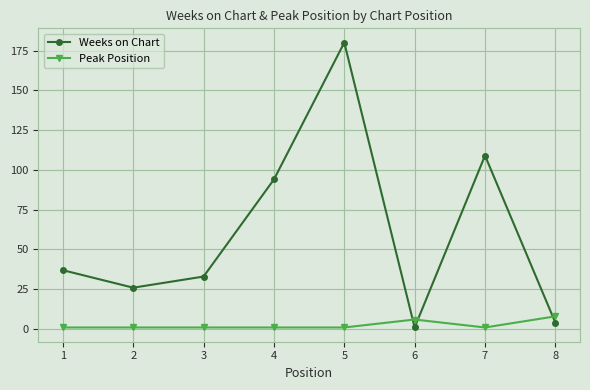

What is the sum of all Weeks on Chart values?

484